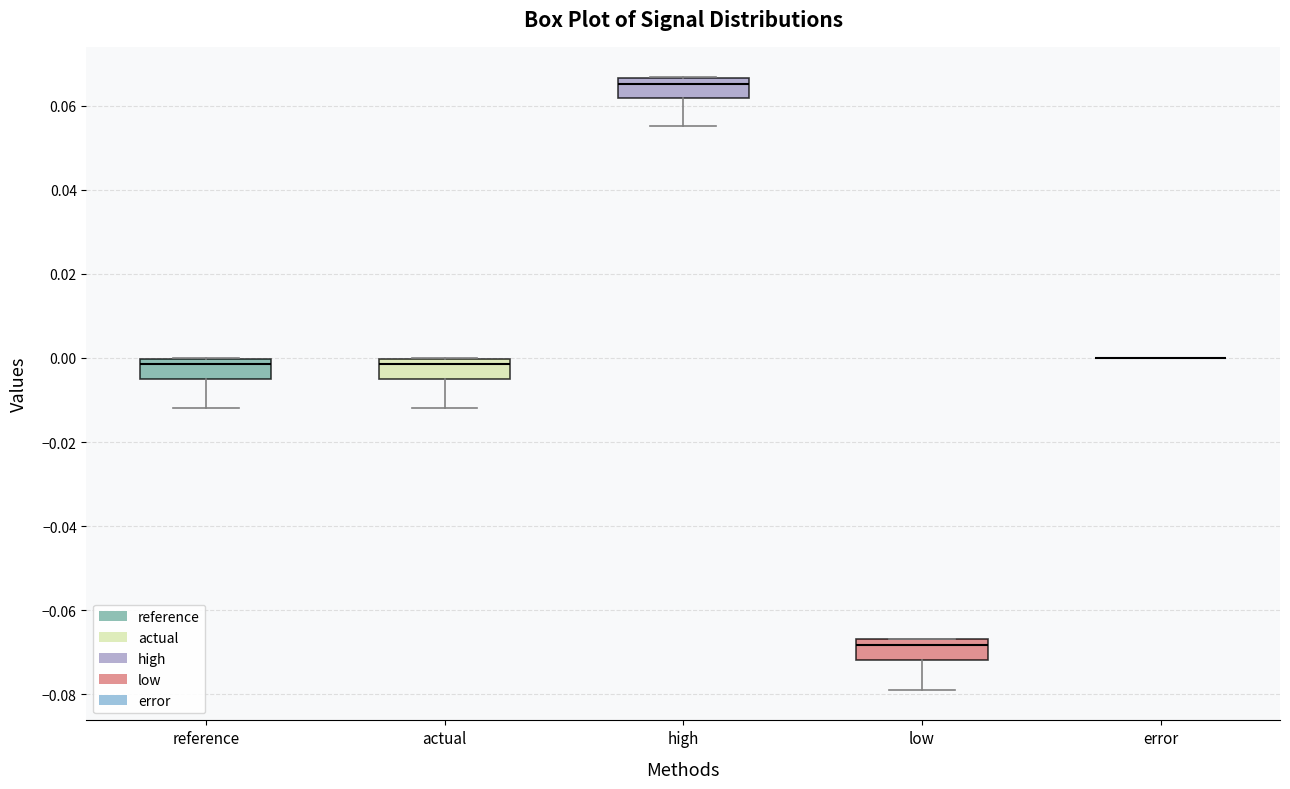

Reading left to right, transcribe this box plot: for each box, give where its median line is, the range the box spans, and where its two whiskers end, as read against the y-axis. The values are not printed on the chart, so give them approximately, as read against the axis.

reference: median -0.002, box -0.004 to 0.000, whiskers -0.012 to 0.000
actual: median -0.002, box -0.004 to 0.000, whiskers -0.012 to 0.000
high: median 0.066 (just below the box's upper edge), box 0.062 to 0.066, whiskers 0.056 to 0.066
low: median -0.068, box -0.072 to -0.066, whiskers -0.078 to -0.066
error: box collapsed to a line at 0.000, whiskers 0.000 to 0.000